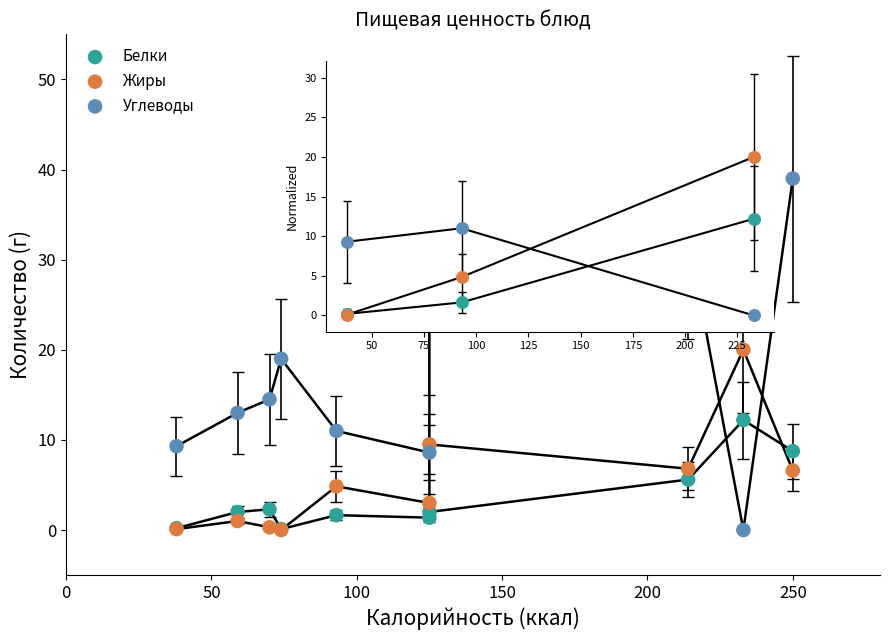

Which series reaches the maximum Y coordinate?

Углеводы